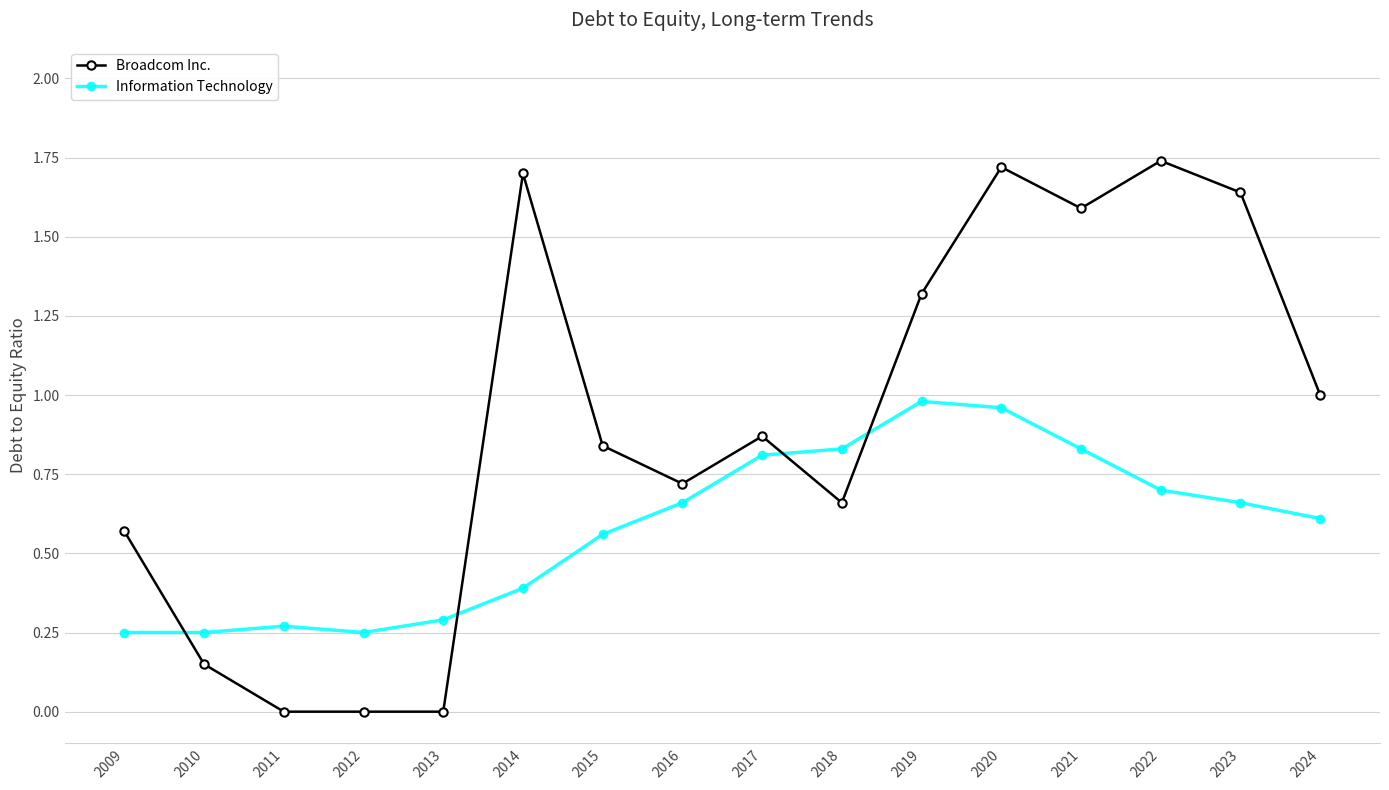

What is the average value of the Broadcom Inc. series?

0.9